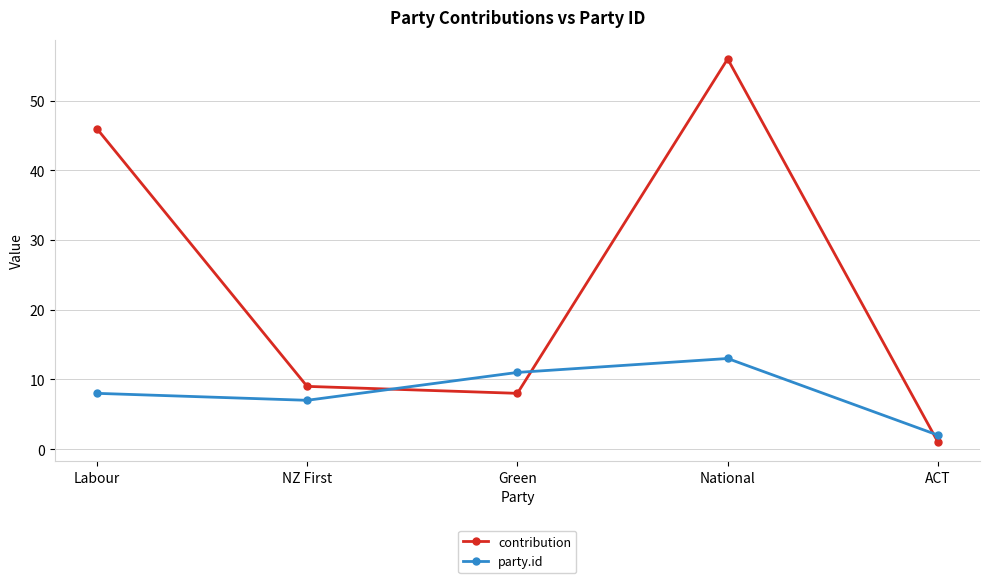

Reading right to left, what are all the values shown in this chart?

contribution: ACT=1	National=56	Green=8	NZ First=9	Labour=46
party.id: ACT=2	National=13	Green=11	NZ First=7	Labour=8